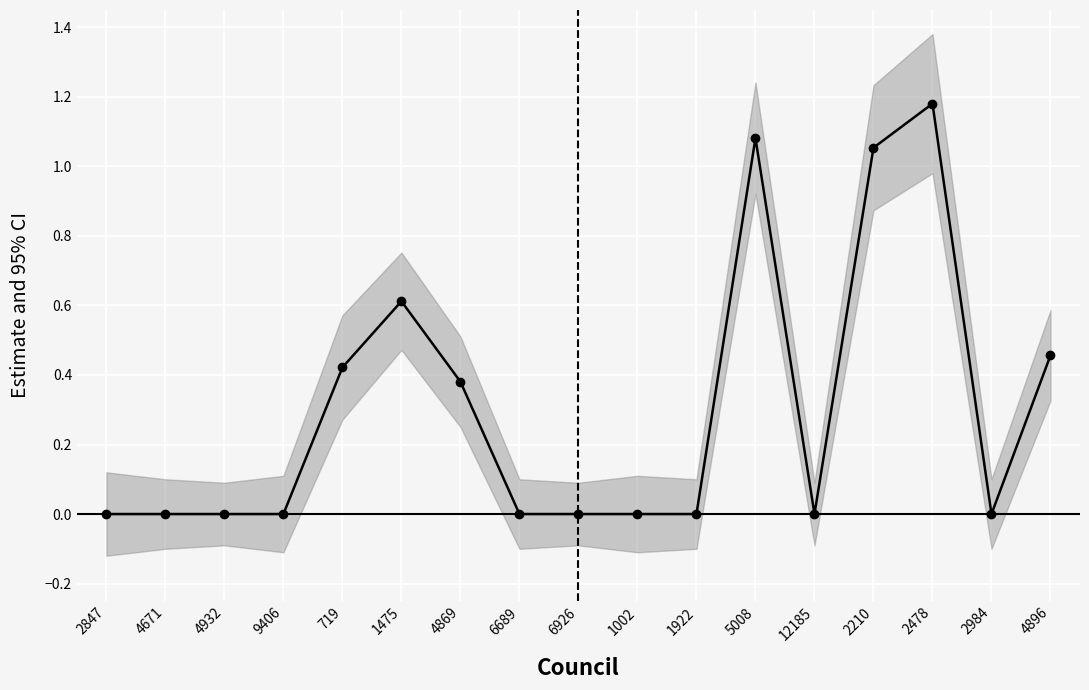

Where is the first local maximum?

1475